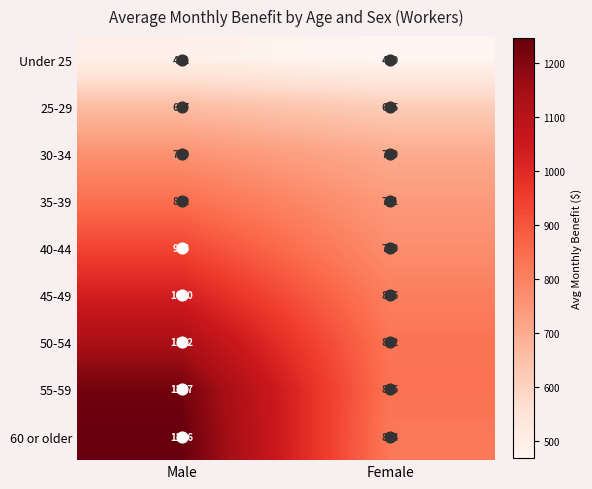

At how many categories does at least one series exceed 1168?

1